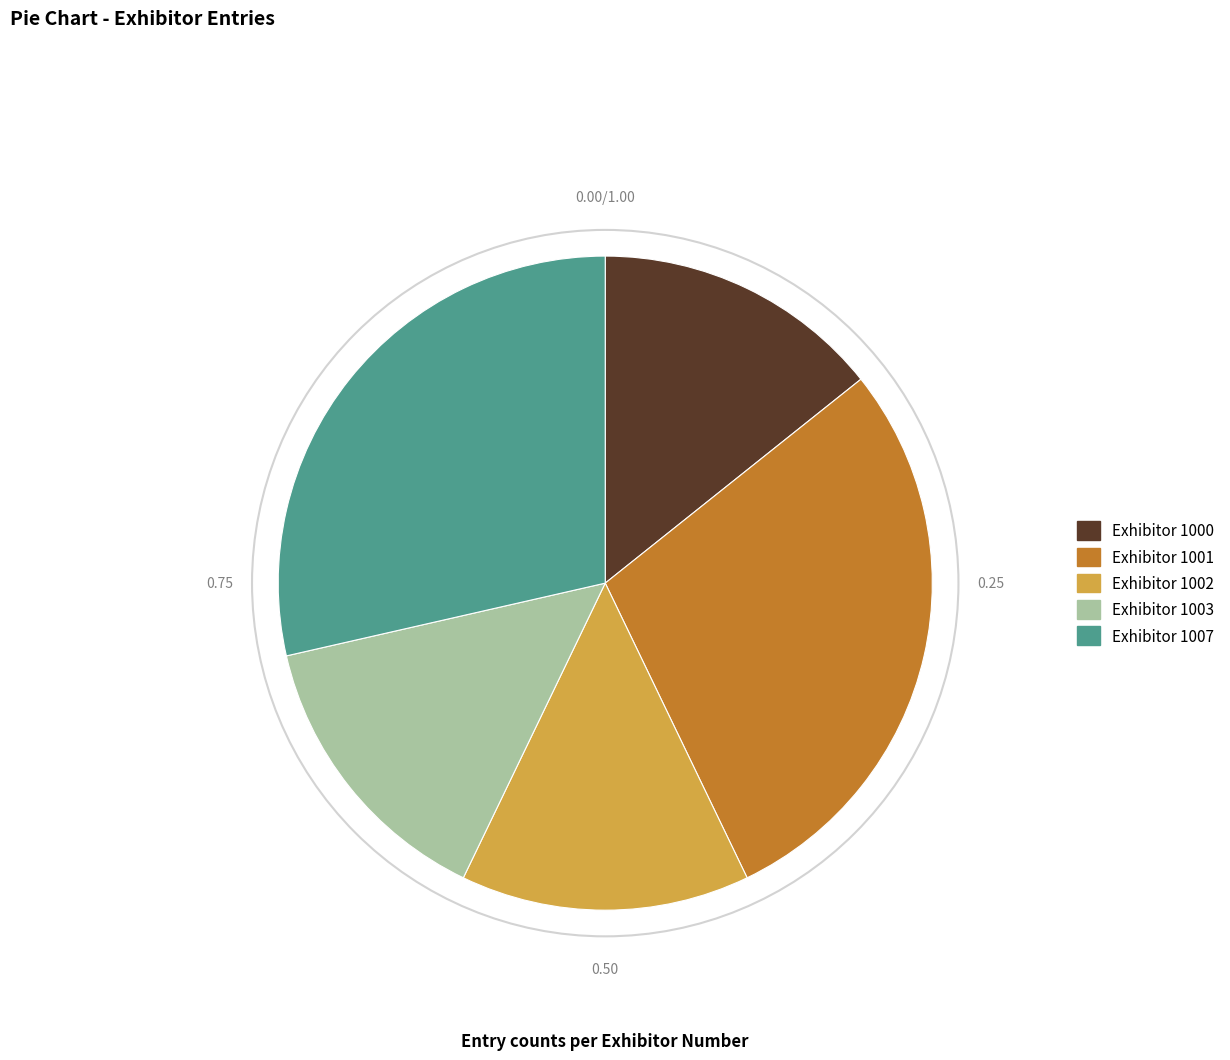

Is there any slice that represents more than half of the pie?

No